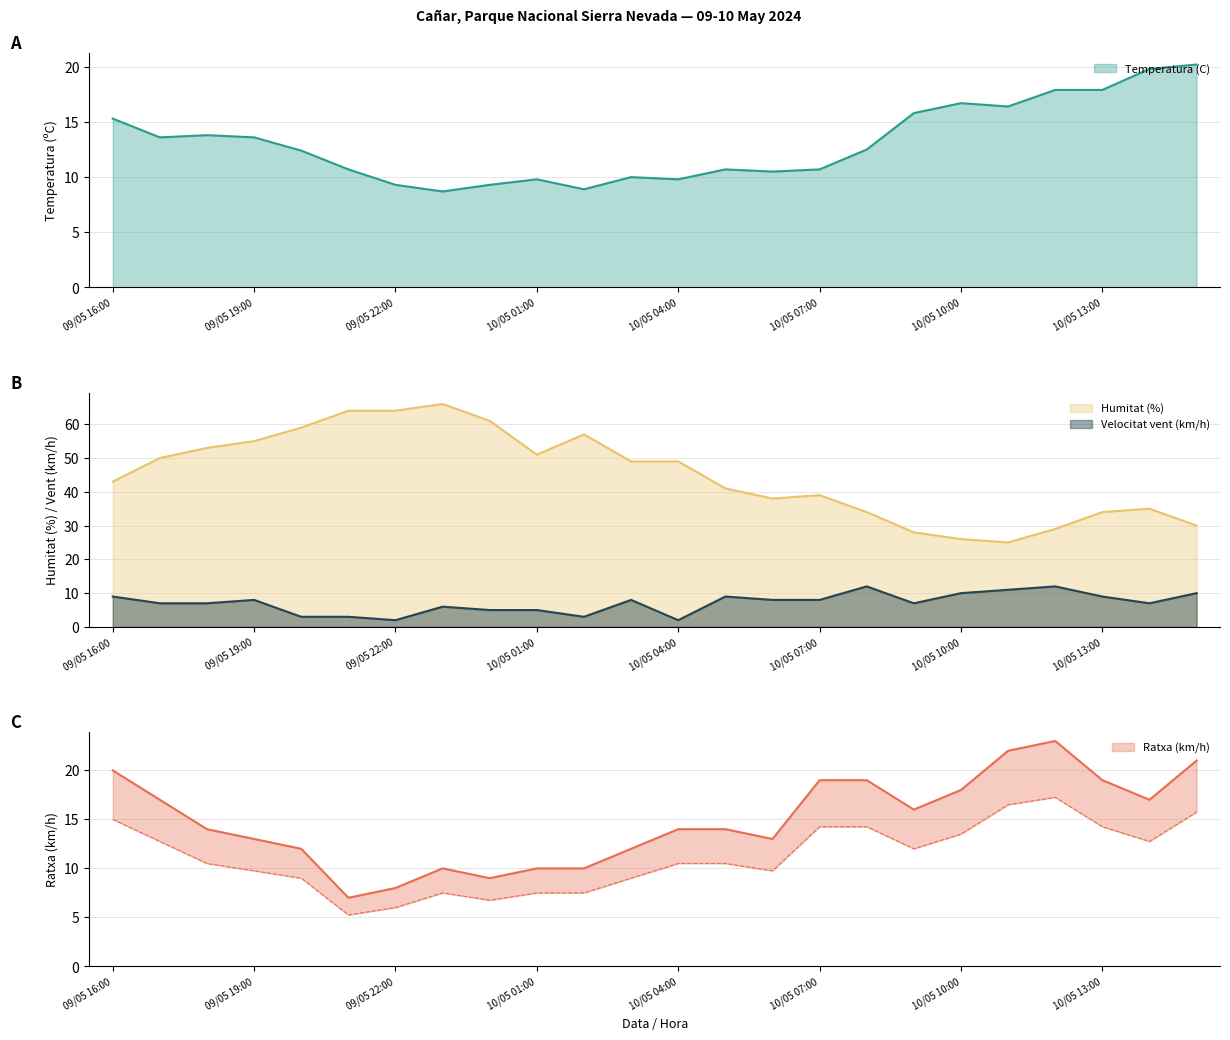

What is the highest value of the Velocitat vent (km/h) series?

12